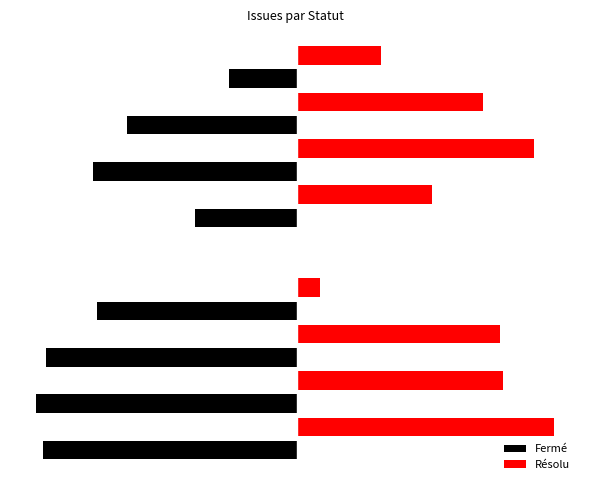

Which series has the largest range (max minus min)?

Résolu